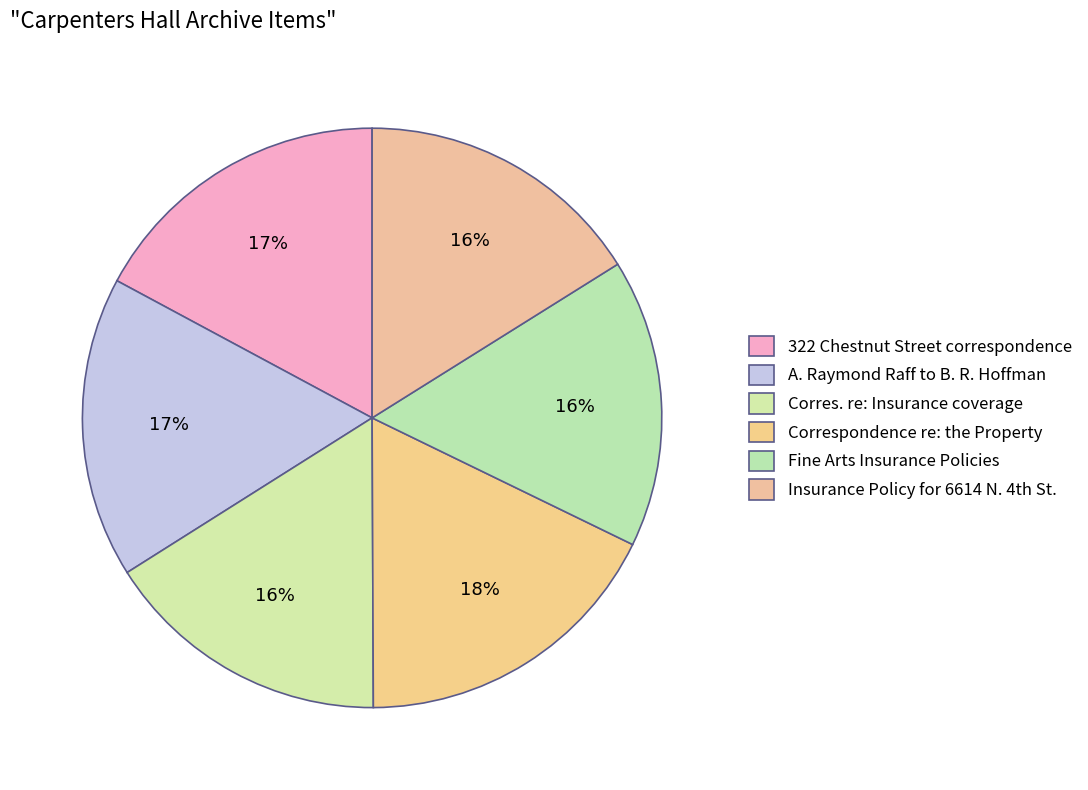

Which category has the biggest portion of the pie?

Correspondence re: the Property